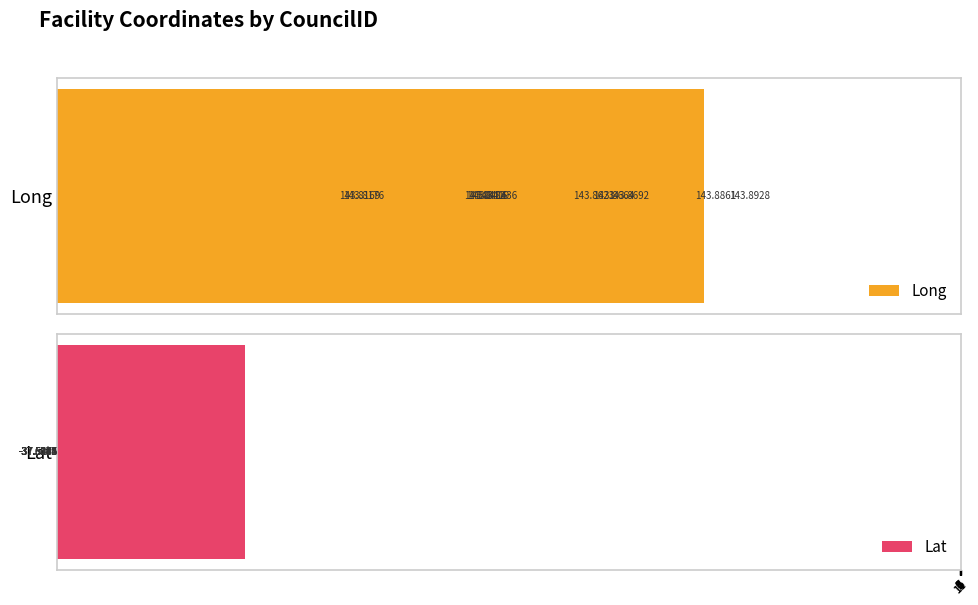

Reading left to right, transcribe all the data shown in this chart.

Long: 1=143.8	2=143.9	3=143.9	4=143.9	5=143.8	6=143.9	7=143.9	8=143.8	9=143.8	10=143.8	11=143.8
Lat: 1=-37.6	2=-37.6	3=-37.6	4=-37.7	5=-37.6	6=-37.6	7=-37.6	8=-37.5	9=-37.5	10=-37.5	11=-37.5